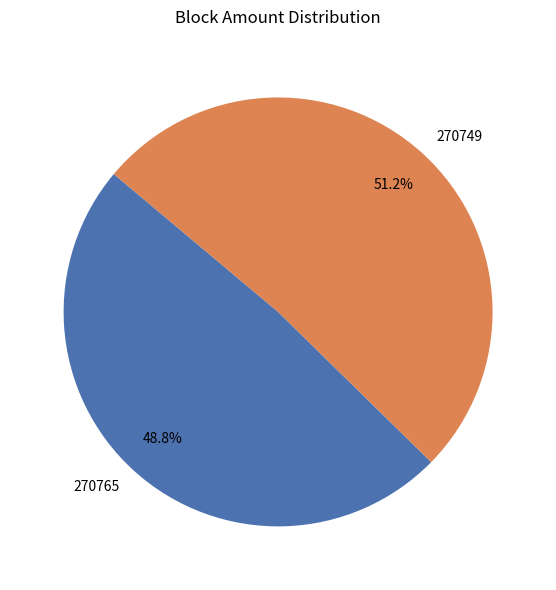

Rank the categories by value from lowest to highest.

270765, 270749